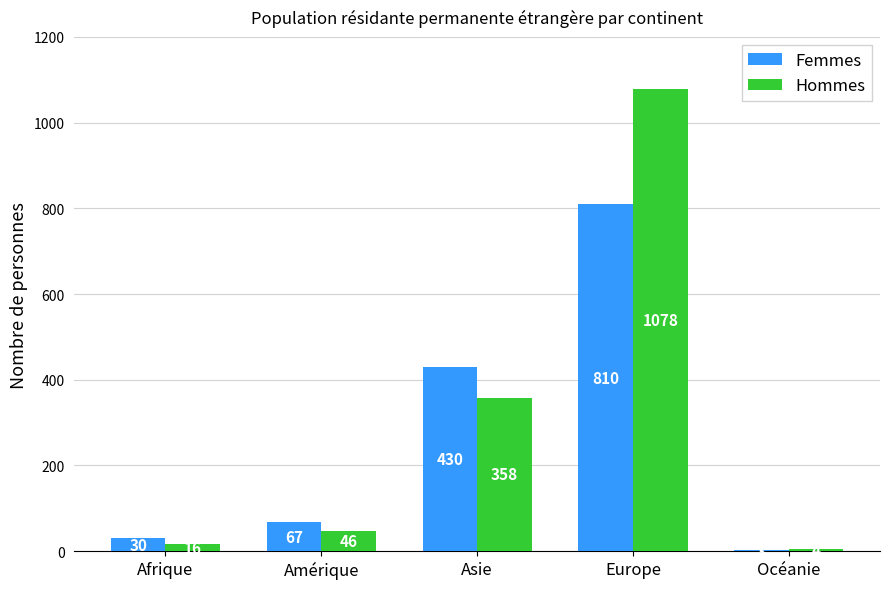

Between Afrique and Amérique, which series saw the biggest shift?

Femmes